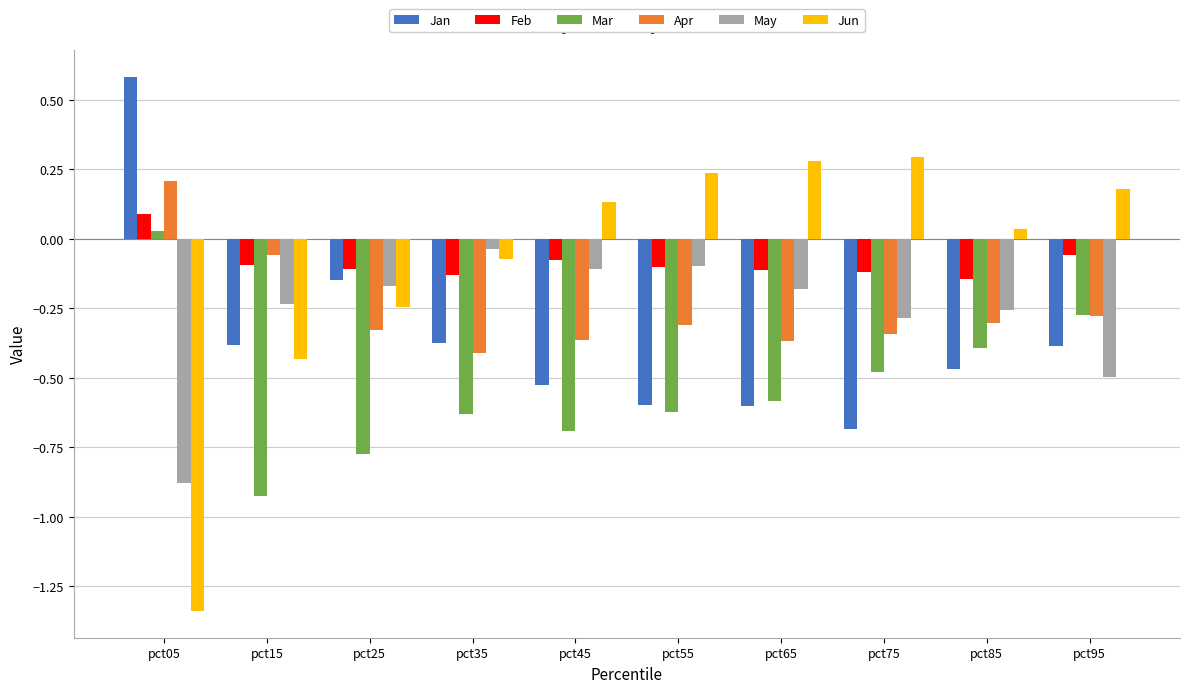

What is the sum of all Mar values?

-5.3